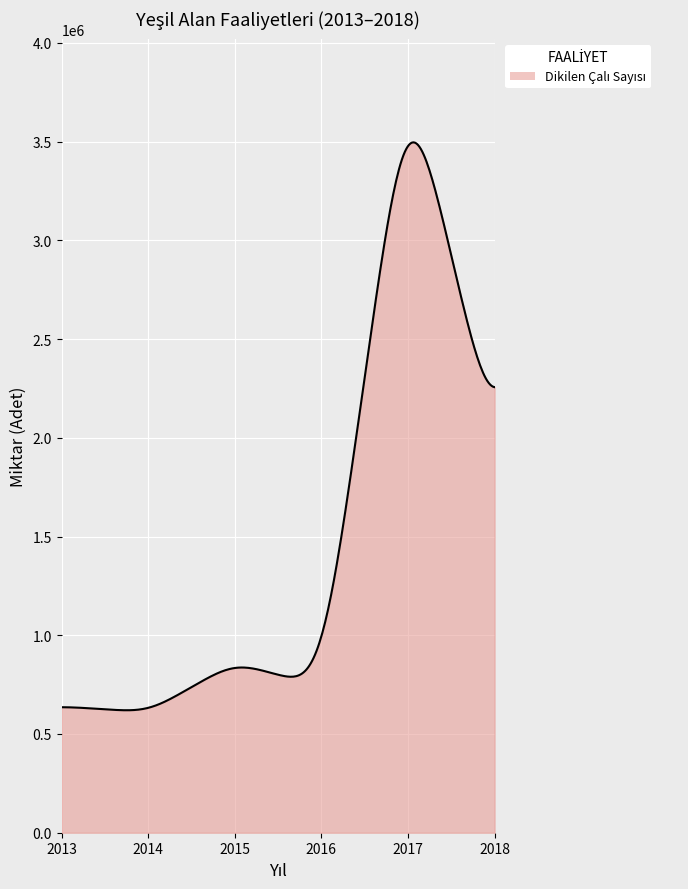

What is the smallest value displayed?

620214.7